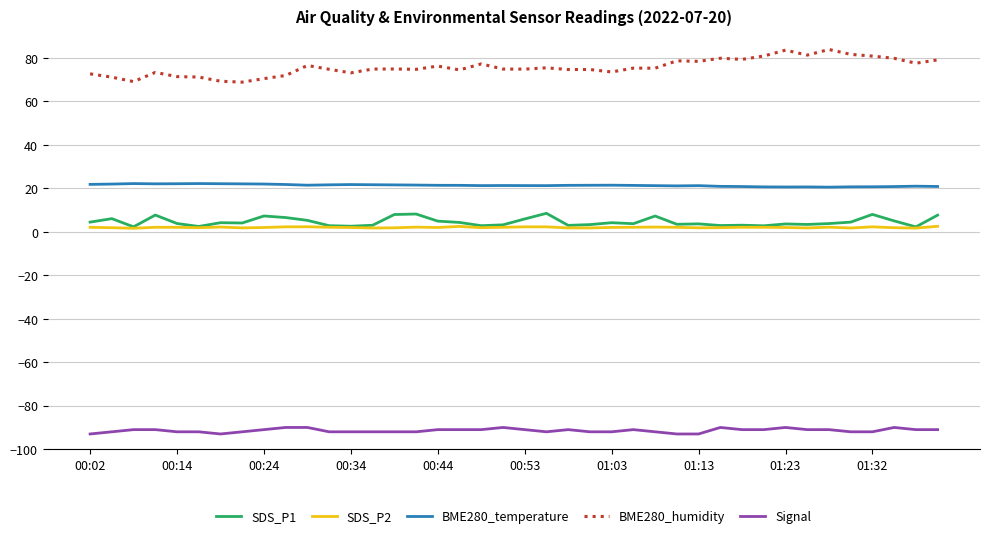

True or false: Signal and SDS_P2 cross at least once.

False